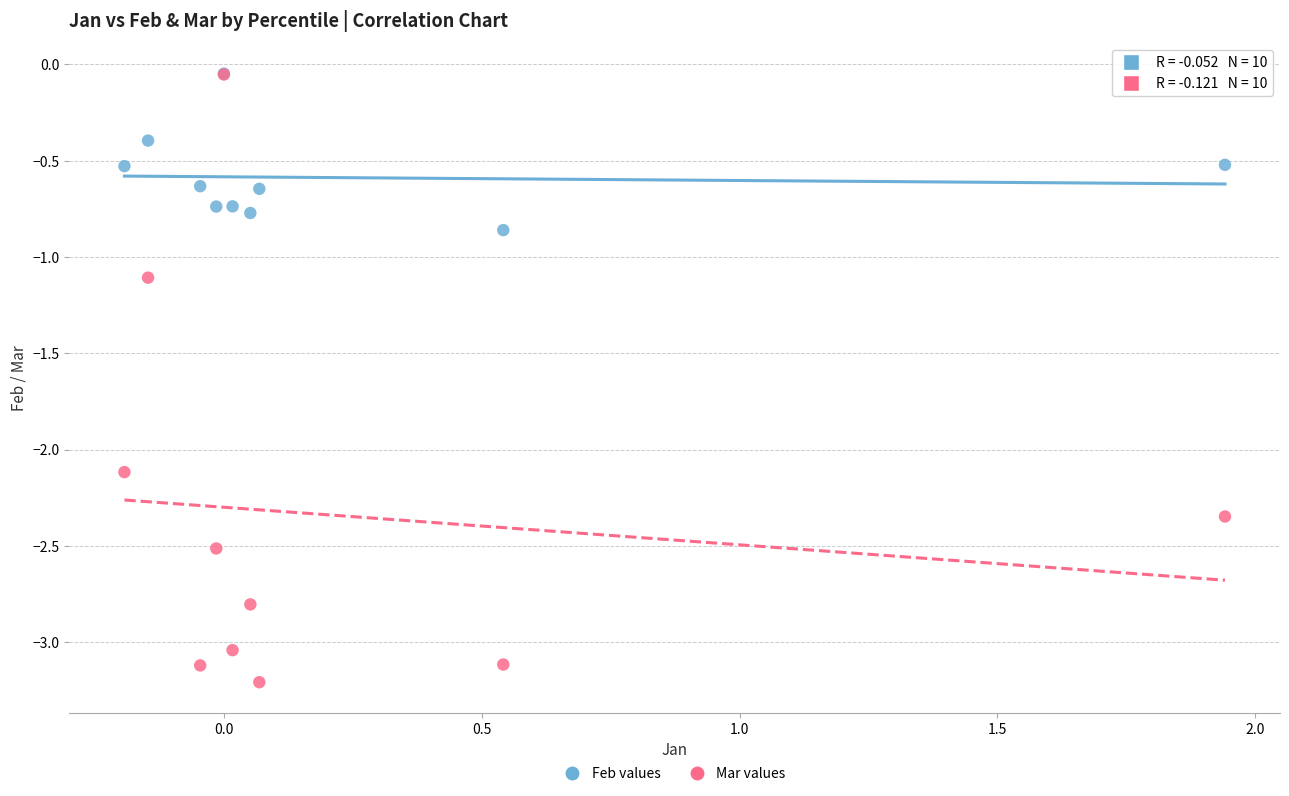

Which series has the largest Y range (max minus min)?

Mar values